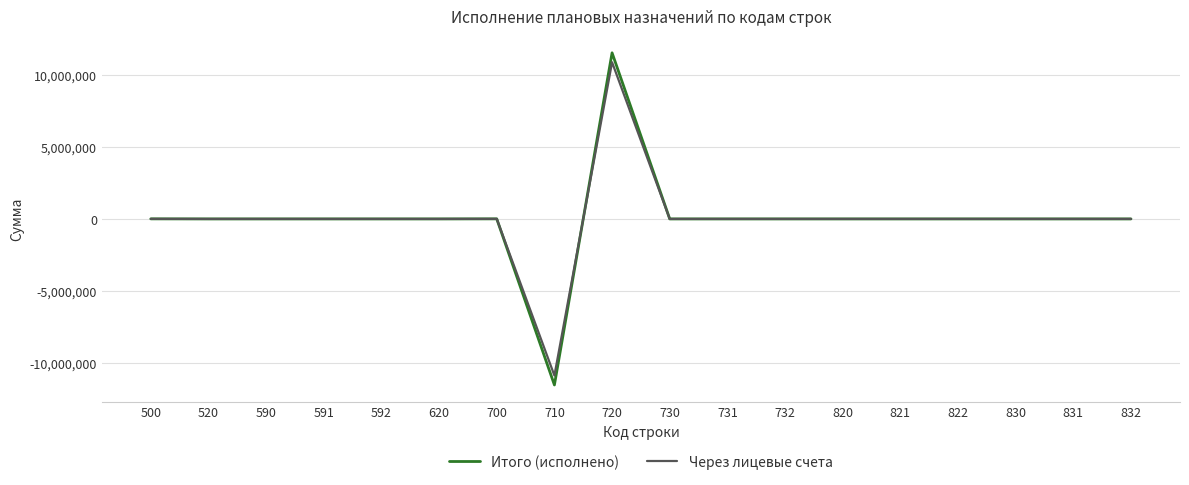

Between 590 and 710, which series saw the biggest shift?

Итого (исполнено)